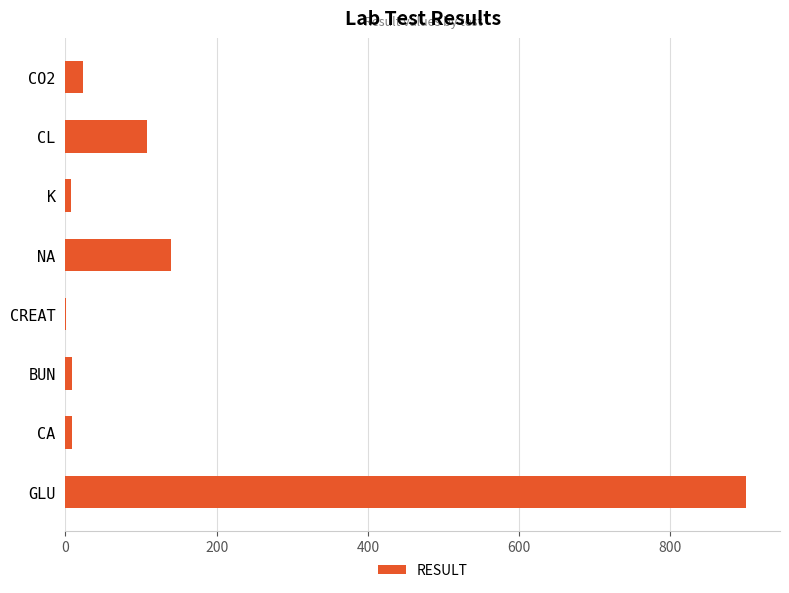

Read the value at GLU.

900.0